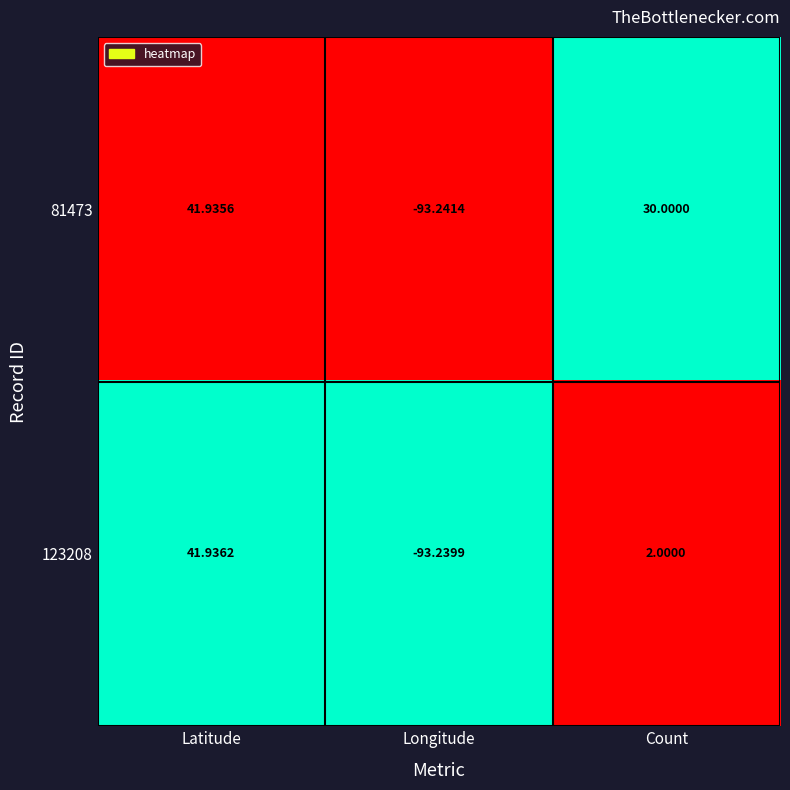

At which category is the sum across all series the highest?

Latitude